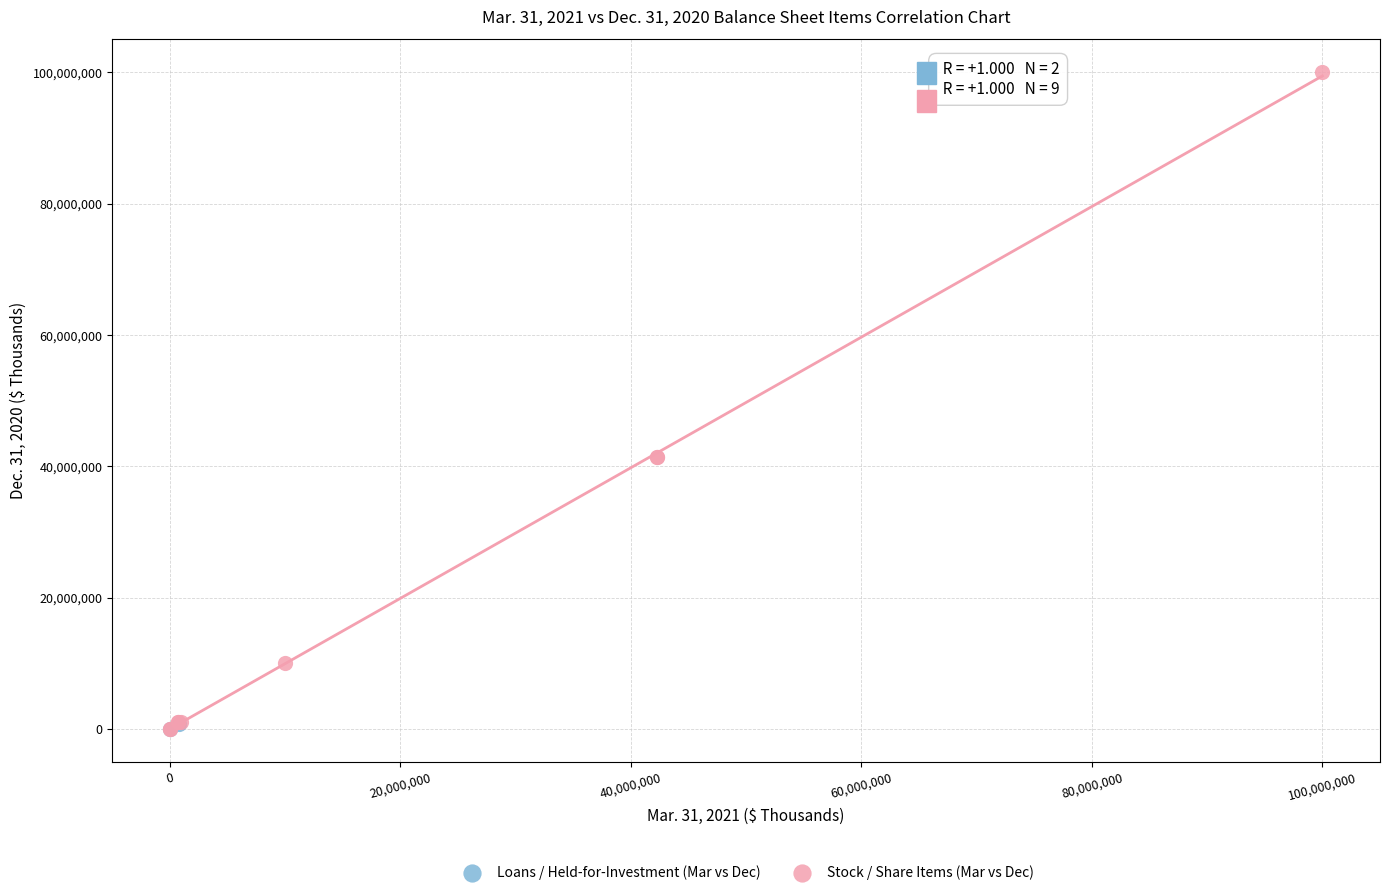

What are all the series names shown in the legend?

Loans / Held-for-Investment (Mar vs Dec), Stock / Share Items (Mar vs Dec)